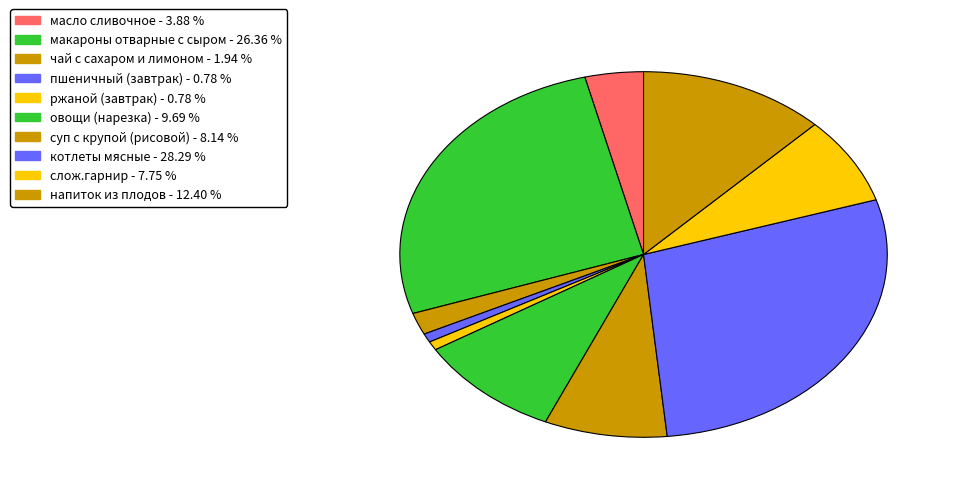

Is it true that овощи (нарезка) is 21% of the pie?

False